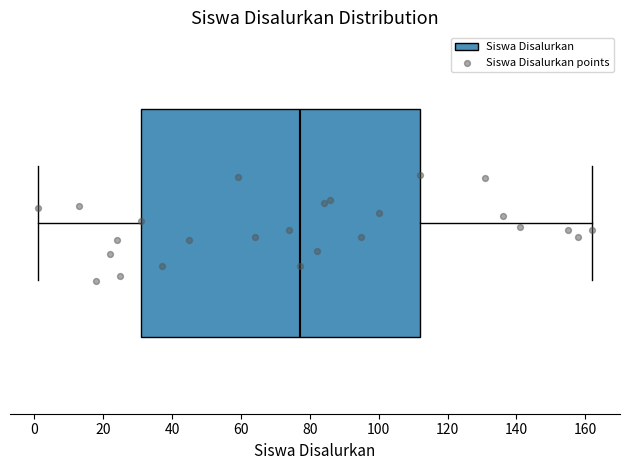

Transcribe this box plot: give where the median line is, the range the box spans, and where the two whiskers end, as read against the x-axis. The values are not printed on the chart, so give them approximately, as read against the axis.

median 78, box 32 to 112, whiskers 2 to 162